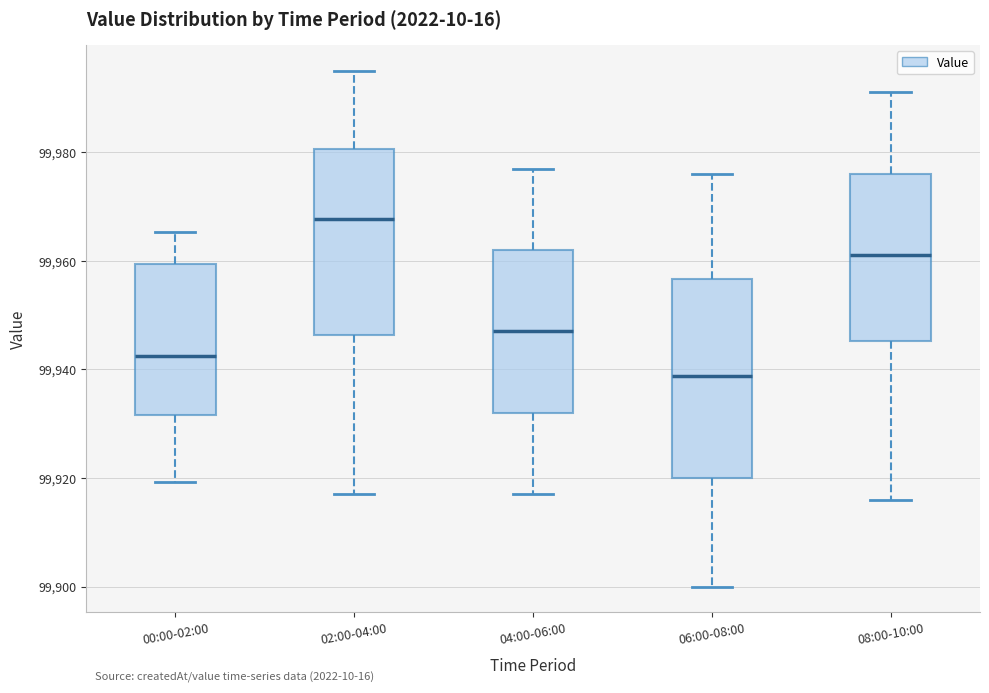

Reading left to right, read every box against the y-axis: the position of its median line, the range the box covers, and the ends of its whiskers. The values are not printed on the chart, so give them approximately, as read against the axis.

00:00-02:00: median 99942, box 99932 to 99960, whiskers 99920 to 99966
02:00-04:00: median 99968, box 99946 to 99980, whiskers 99918 to 99996
04:00-06:00: median 99948, box 99932 to 99962, whiskers 99918 to 99978
06:00-08:00: median 99938, box 99920 to 99956, whiskers 99900 to 99976
08:00-10:00: median 99962, box 99946 to 99976, whiskers 99916 to 99992